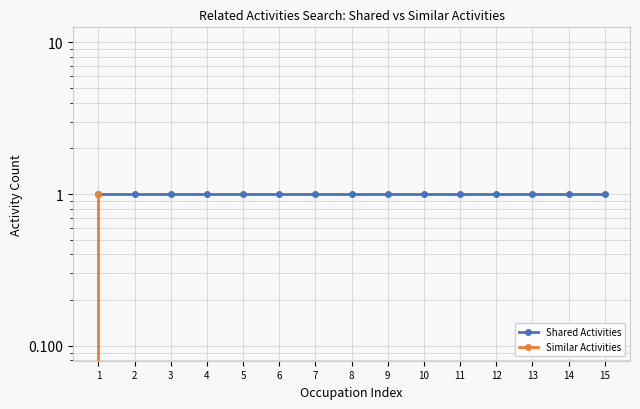

True or false: Shared Activities and Similar Activities cross at least once.

False